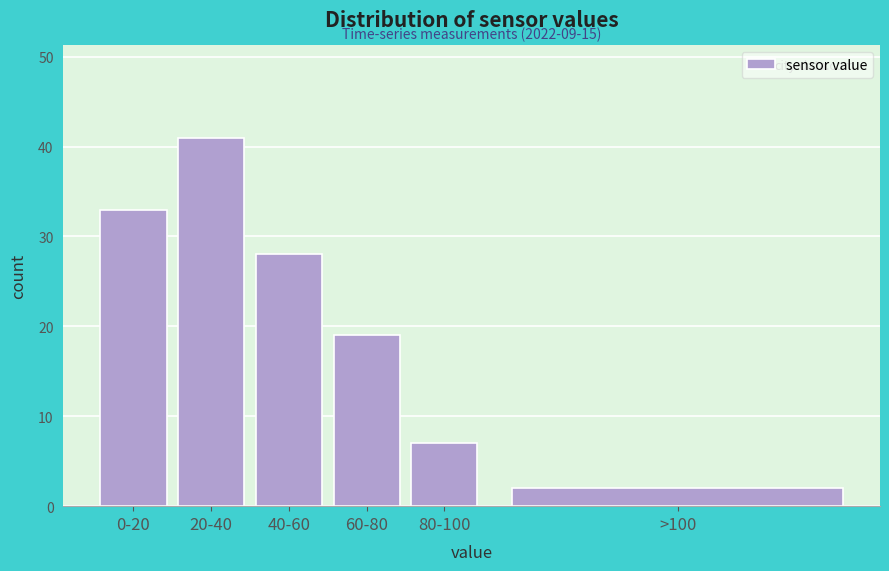

Reading right to left, what are all the values shown in this chart?

2	7	19	28	41	33